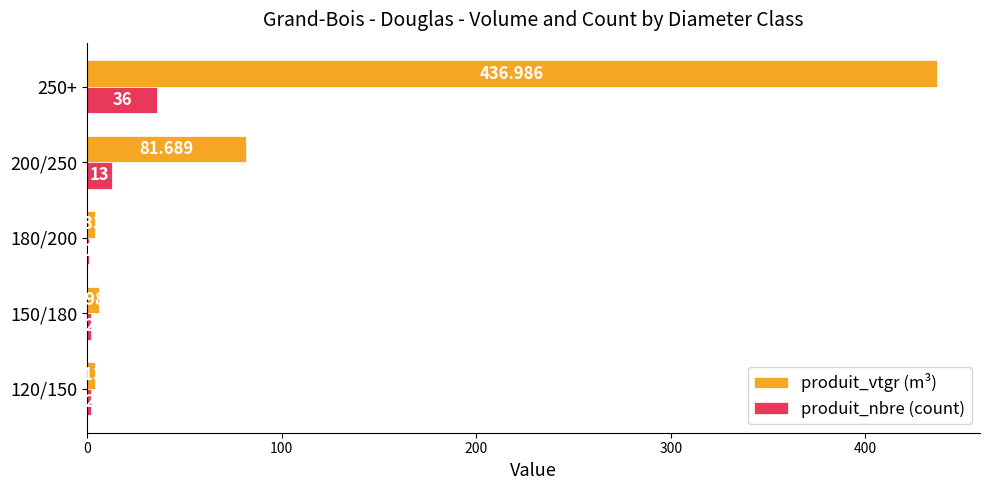

What is the average value of the produit_vtgr (m³) series?

106.6